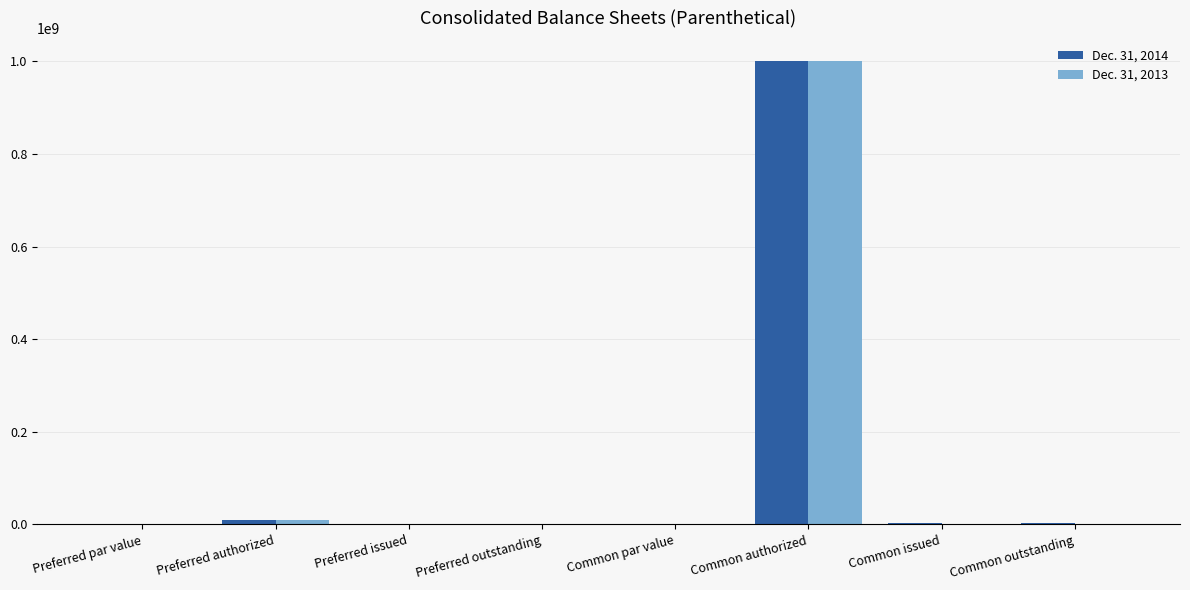

True or false: Dec. 31, 2014 has a value of 3893812.0 at Common issued.

True